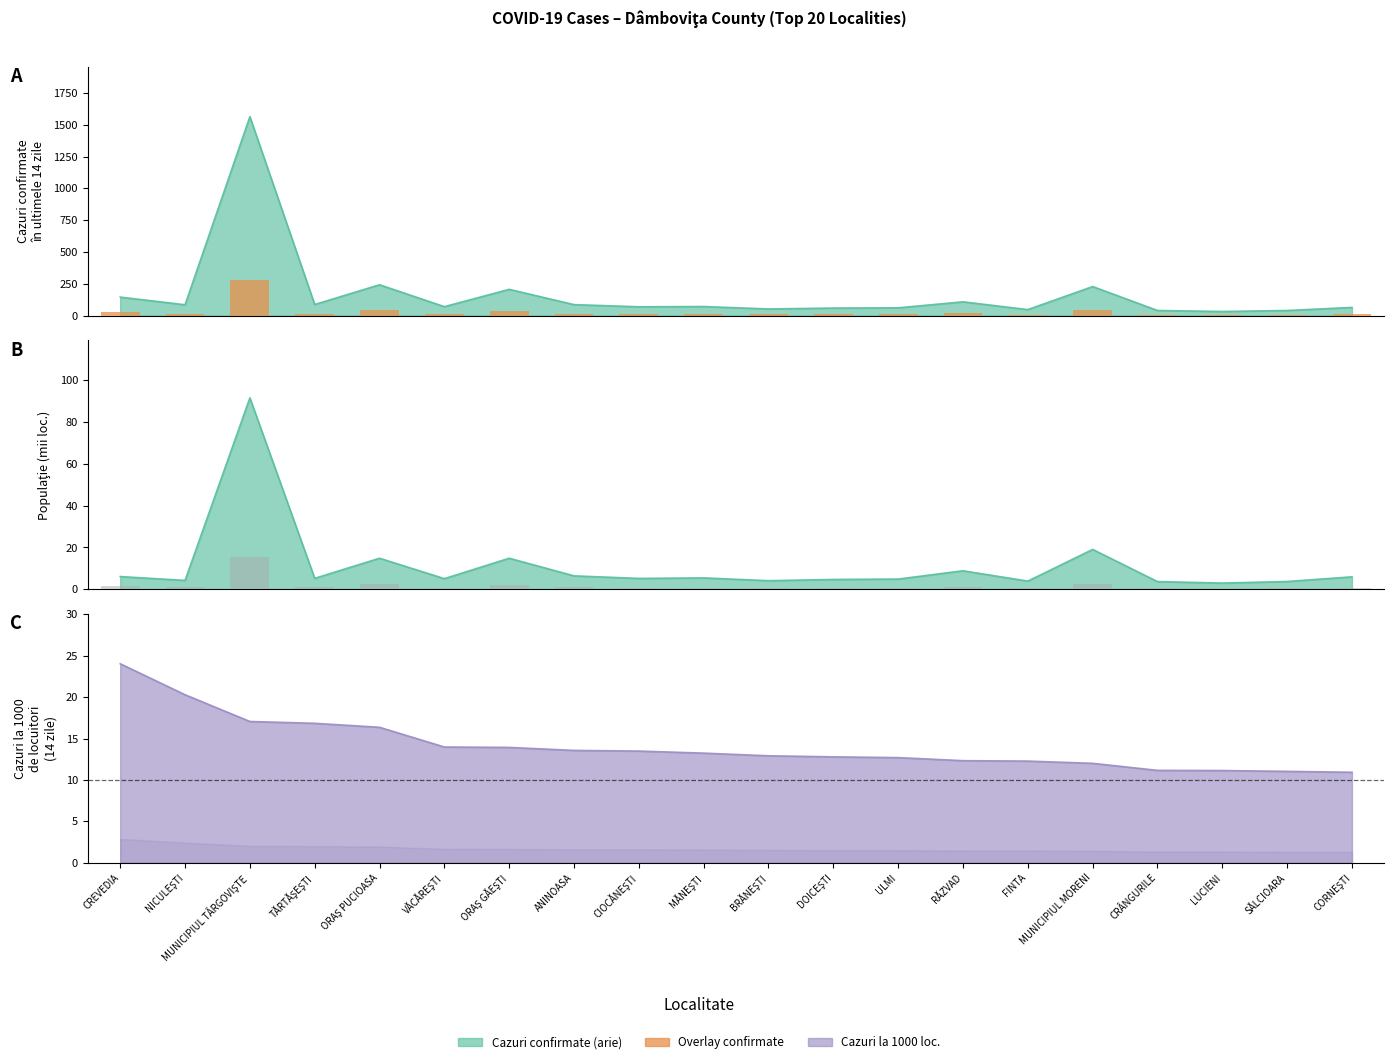

Reading left to right, extract all data points from this chart.

CAZURI CONFIRMATE IN ULTIMELE 14 ZILE: CREVEDIA=146.0	NICULEŞTI=86.0	MUNICIPIUL TÂRGOVIŞTE=1563.0	TĂRTĂŞEŞTI=88.0	ORAŞ PUCIOASA=243.0	VĂCĂREŞTI=71.0	ORAŞ GĂEŞTI=207.0	ANINOASA=87.0	CIOCĂNEŞTI=70.0	MĂNEŞTI=72.0	BRĂNEŞTI=53.0	DOICEŞTI=60.0	ULMI=62.0	RĂZVAD=109.0	FINTA=48.0	MUNICIPIUL MORENI=229.0	CRÂNGURILE=41.0	LUCIENI=33.0	SĂLCIOARA=41.0	CORNEŞTI=65.0
CAZURI LA 1000 DE LOCUITORI: CREVEDIA=24.0	NICULEŞTI=20.3	MUNICIPIUL TÂRGOVIŞTE=17.1	TĂRTĂŞEŞTI=16.8	ORAŞ PUCIOASA=16.4	VĂCĂREŞTI=14.0	ORAŞ GĂEŞTI=13.9	ANINOASA=13.6	CIOCĂNEŞTI=13.5	MĂNEŞTI=13.2	BRĂNEŞTI=12.9	DOICEŞTI=12.8	ULMI=12.7	RĂZVAD=12.3	FINTA=12.3	MUNICIPIUL MORENI=12.0	CRÂNGURILE=11.2	LUCIENI=11.1	SĂLCIOARA=11.0	CORNEŞTI=10.9
POPULATIE: CREVEDIA=6.1	NICULEŞTI=4.2	MUNICIPIUL TÂRGOVIŞTE=91.6	TĂRTĂŞEŞTI=5.2	ORAŞ PUCIOASA=14.9	VĂCĂREŞTI=5.1	ORAŞ GĂEŞTI=14.9	ANINOASA=6.4	CIOCĂNEŞTI=5.2	MĂNEŞTI=5.4	BRĂNEŞTI=4.1	DOICEŞTI=4.7	ULMI=4.9	RĂZVAD=8.8	FINTA=3.9	MUNICIPIUL MORENI=19.1	CRÂNGURILE=3.7	LUCIENI=3.0	SĂLCIOARA=3.7	CORNEŞTI=5.9